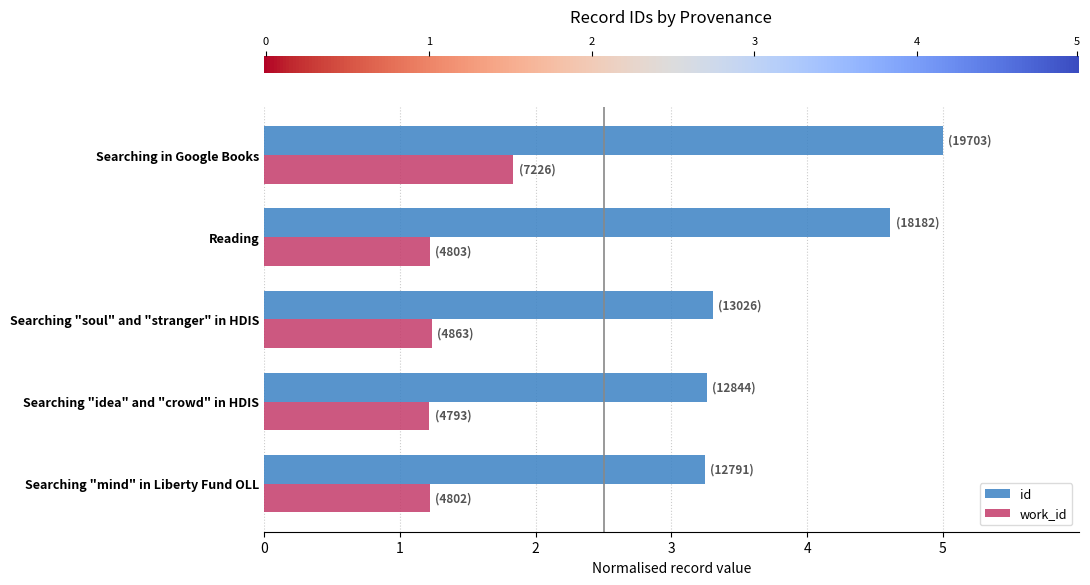

Rank the series by their average value, from highest to lowest.

id, work_id